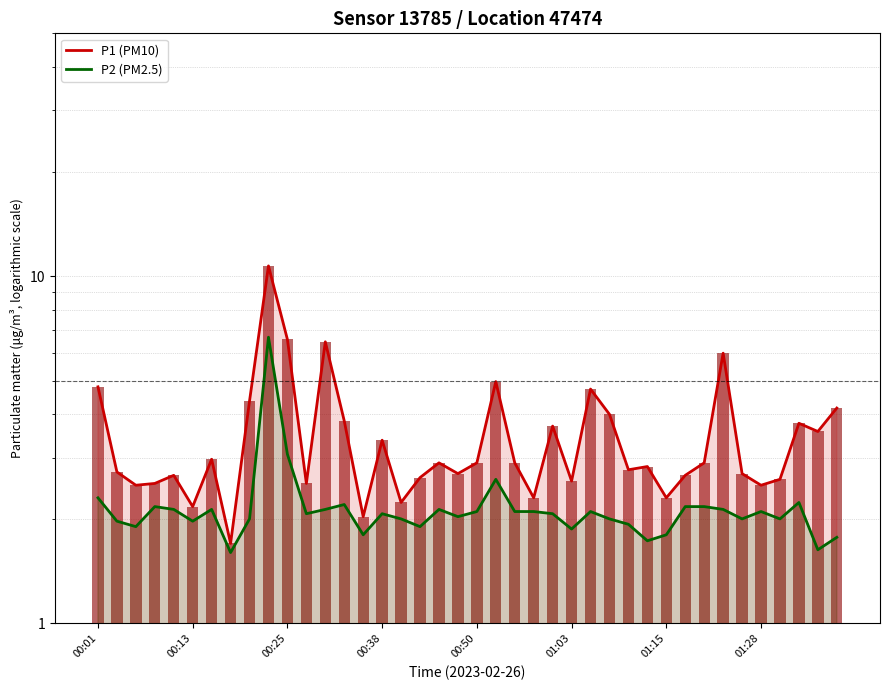

What is the total value across all series at 00:50?

4.8